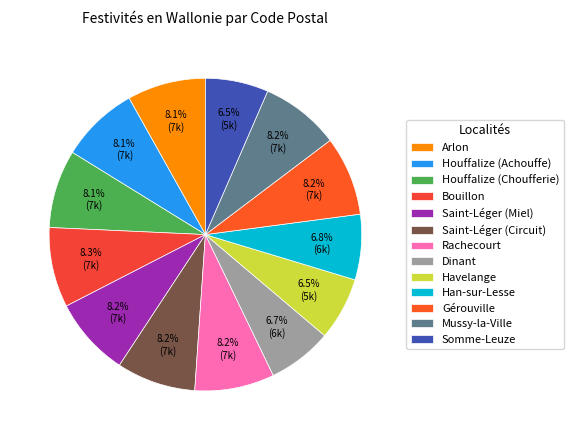

Does Arlon represent more than half of the total?

No